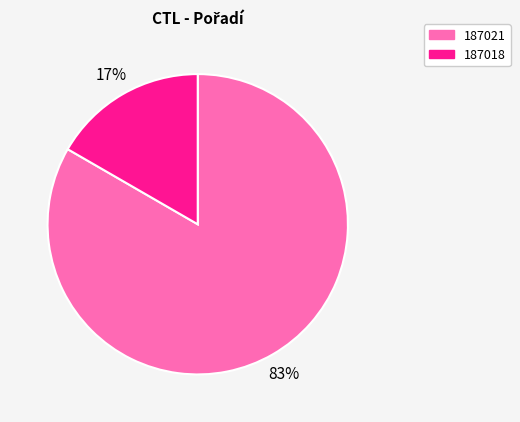

Is it true that 187018 is 27% of the pie?

False